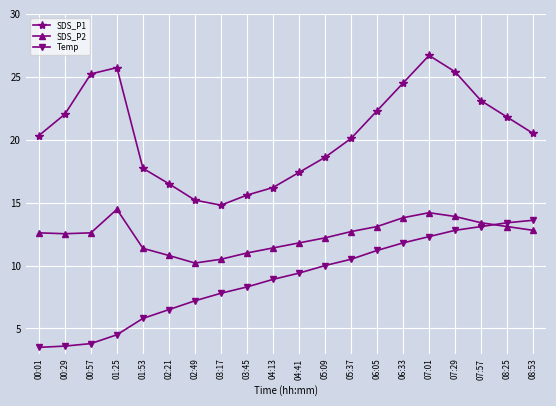

What is the highest value of the SDS_P2 series?

14.5